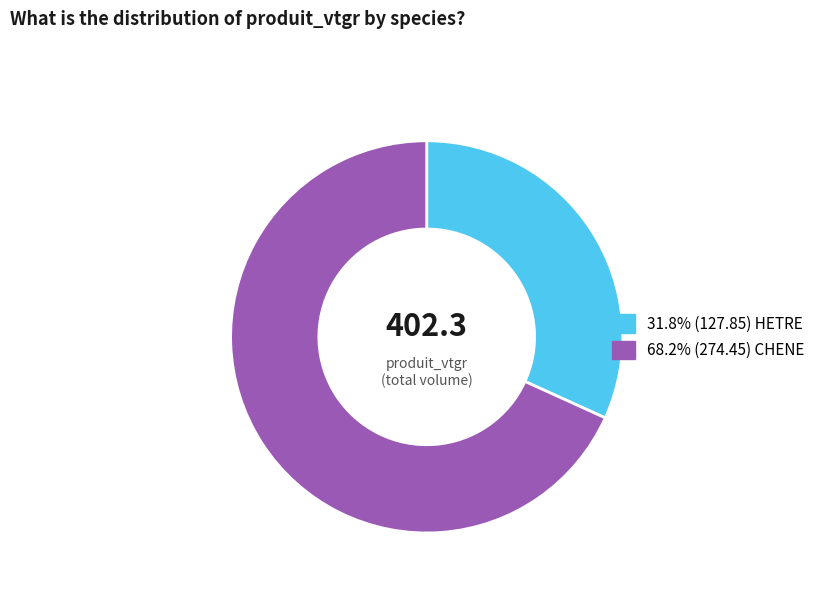

Does any single category account for the majority?

Yes